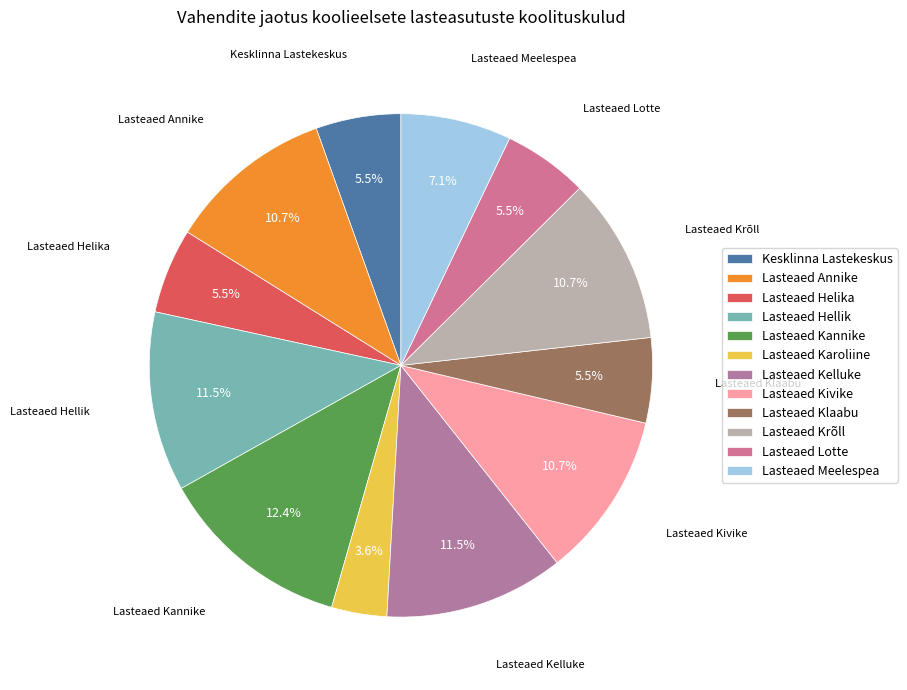

What is the smallest slice in the pie chart?

Lasteaed Karoliine